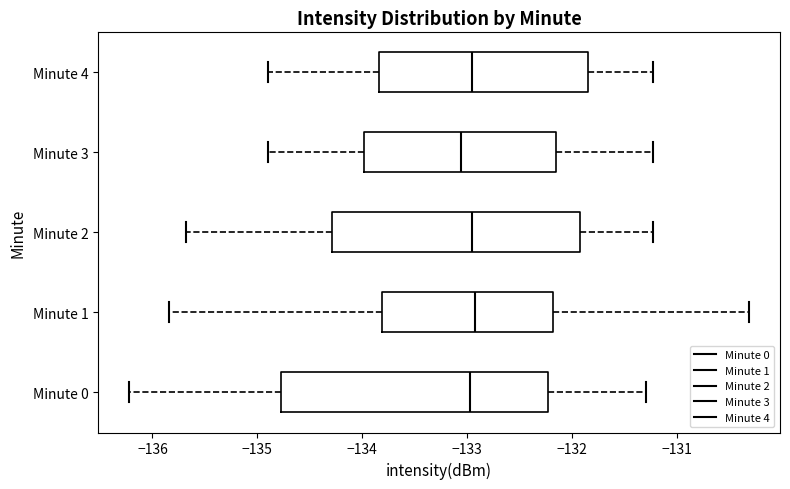

Reading bottom to top, read every box against the x-axis: the position of its median line, the range the box covers, and the ends of its whiskers. The values are not printed on the chart, so give them approximately, as read against the axis.

Minute 0: median -133.0, box -134.8 to -132.2, whiskers -136.2 to -131.3
Minute 1: median -132.9, box -133.8 to -132.2, whiskers -135.8 to -130.3
Minute 2: median -133.0, box -134.3 to -131.9, whiskers -135.7 to -131.2
Minute 3: median -133.1, box -134.0 to -132.2, whiskers -134.9 to -131.2
Minute 4: median -133.0, box -133.8 to -131.8, whiskers -134.9 to -131.2